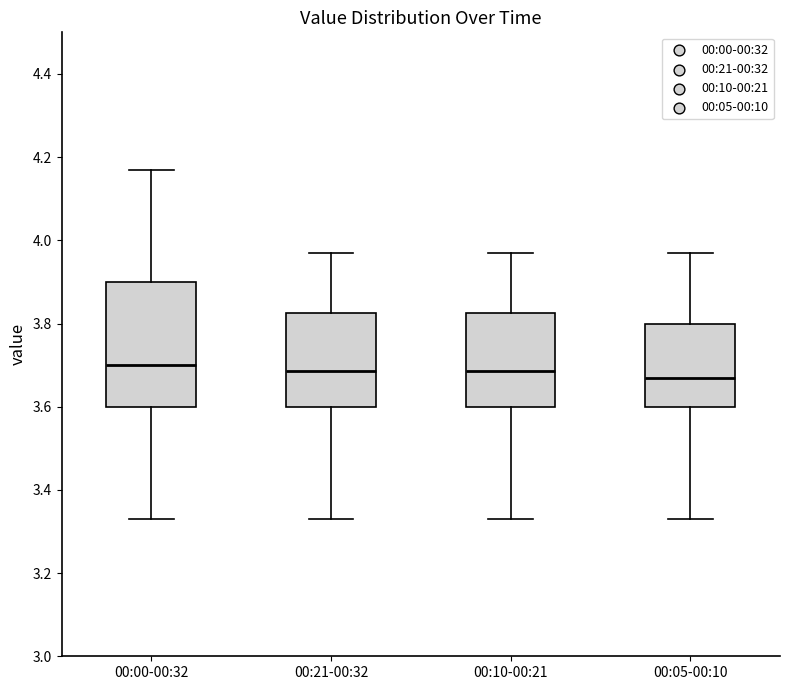

Reading left to right, transcribe this box plot: for each box, give where its median line is, the range the box spans, and where its two whiskers end, as read against the y-axis. The values are not printed on the chart, so give them approximately, as read against the axis.

00:00-00:32: median 3.70, box 3.60 to 3.90, whiskers 3.34 to 4.18
00:21-00:32: median 3.68, box 3.60 to 3.82, whiskers 3.34 to 3.98
00:10-00:21: median 3.68, box 3.60 to 3.82, whiskers 3.34 to 3.98
00:05-00:10: median 3.68, box 3.60 to 3.80, whiskers 3.34 to 3.98